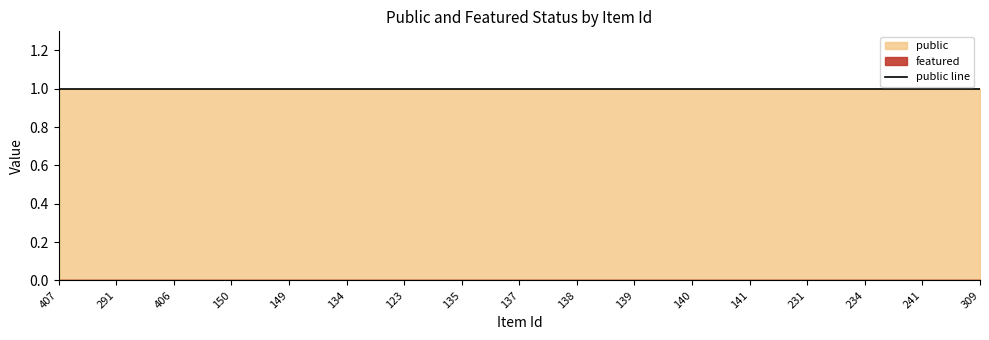

What is the highest value of the public series?

1